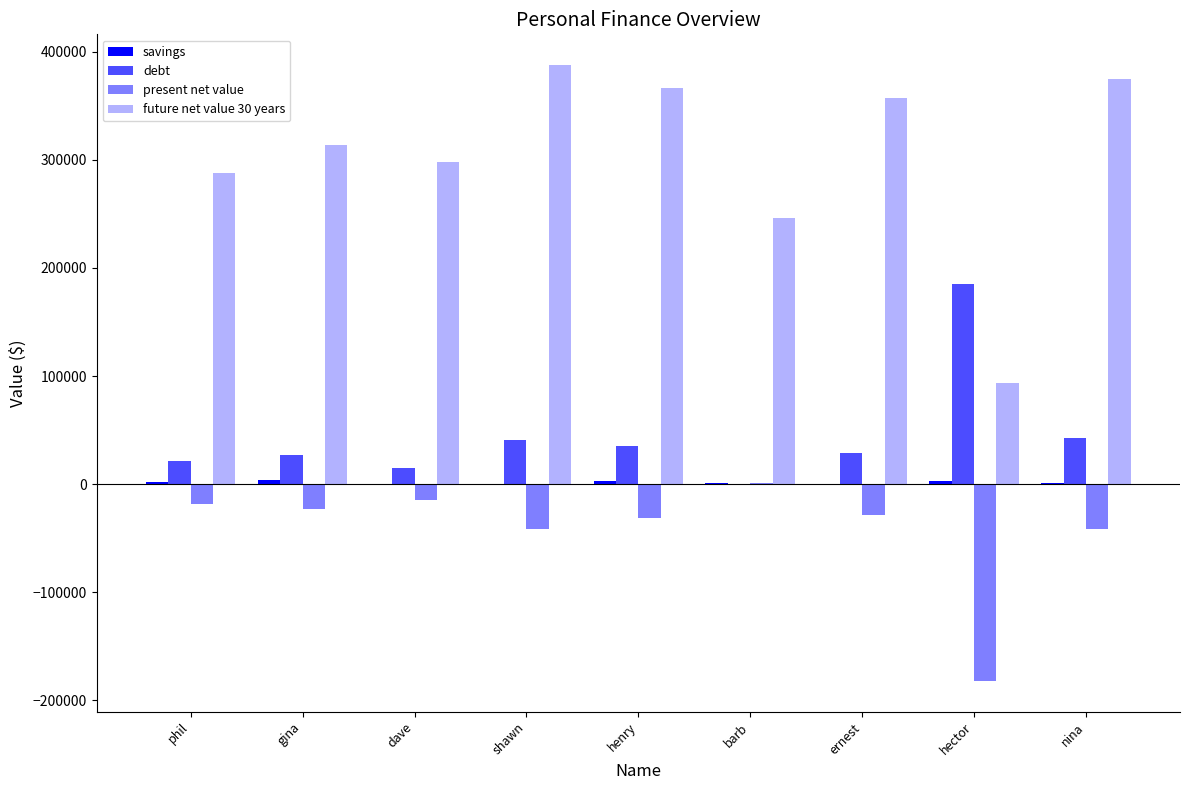

The savings series shows 5358 at hector. True or false?

False